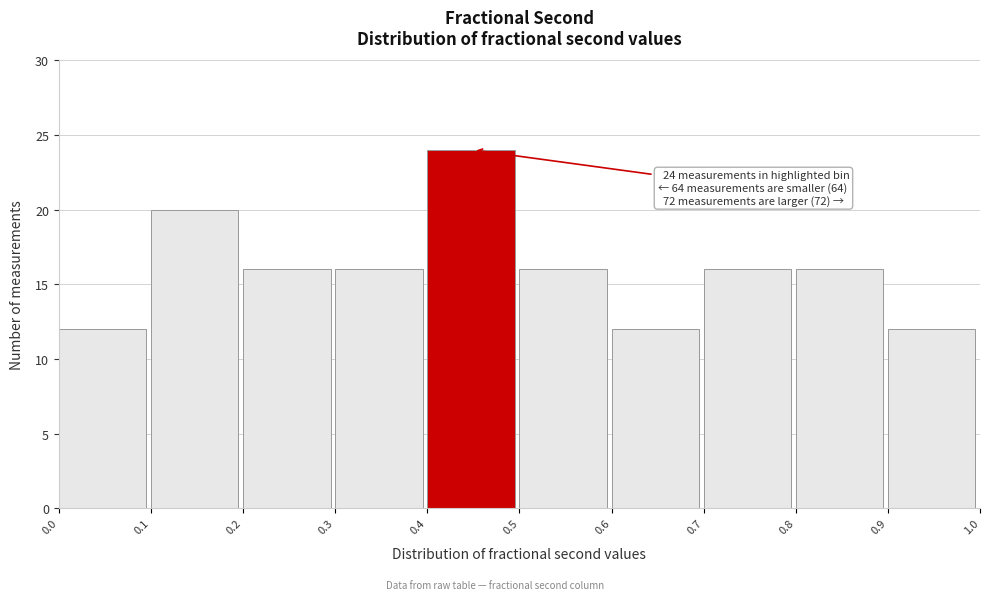

Over which range of the x-axis is the bar tallest?

0.4 to 0.5